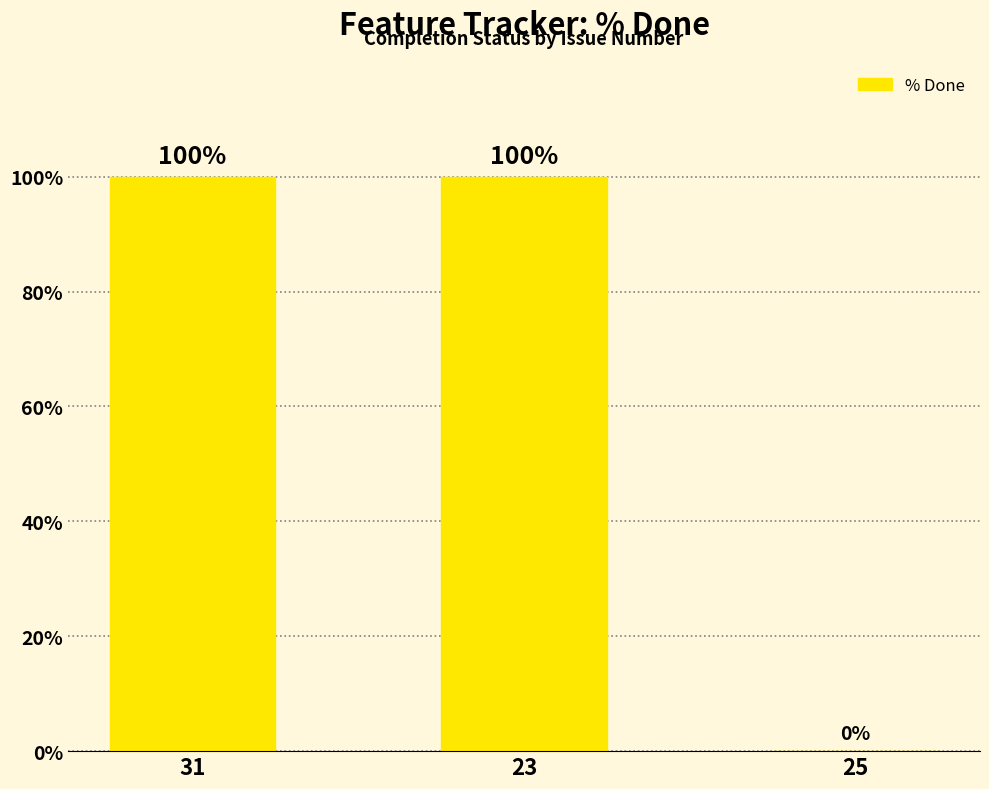

What is the change in value from 31 to 25?

-100